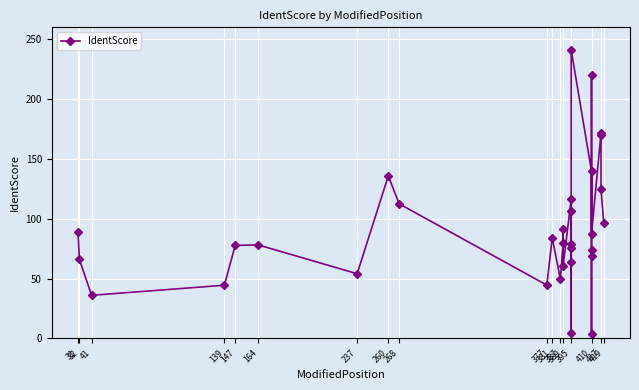

What is the difference between the maximum and minimum values?

237.3